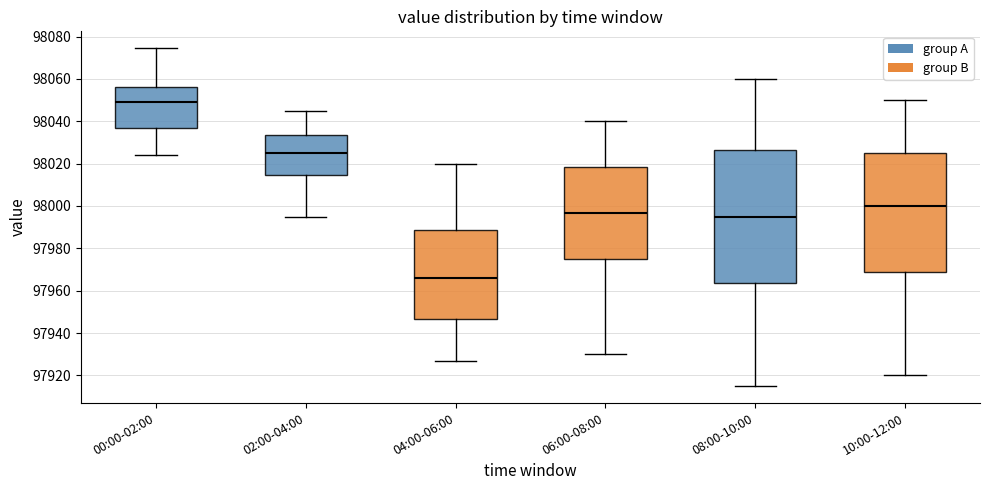

Where does the lower whisker of the box for 10:00-12:00 end on the y-axis? The values are not printed on the chart, so give them approximately, as read against the axis.

97920